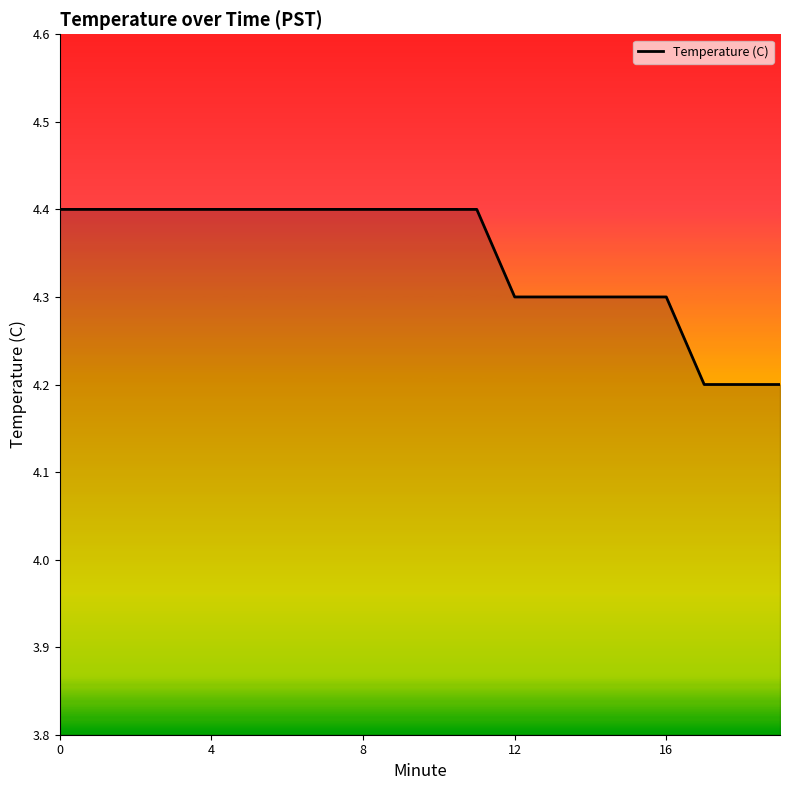

How many distinct data groups are displayed?

1